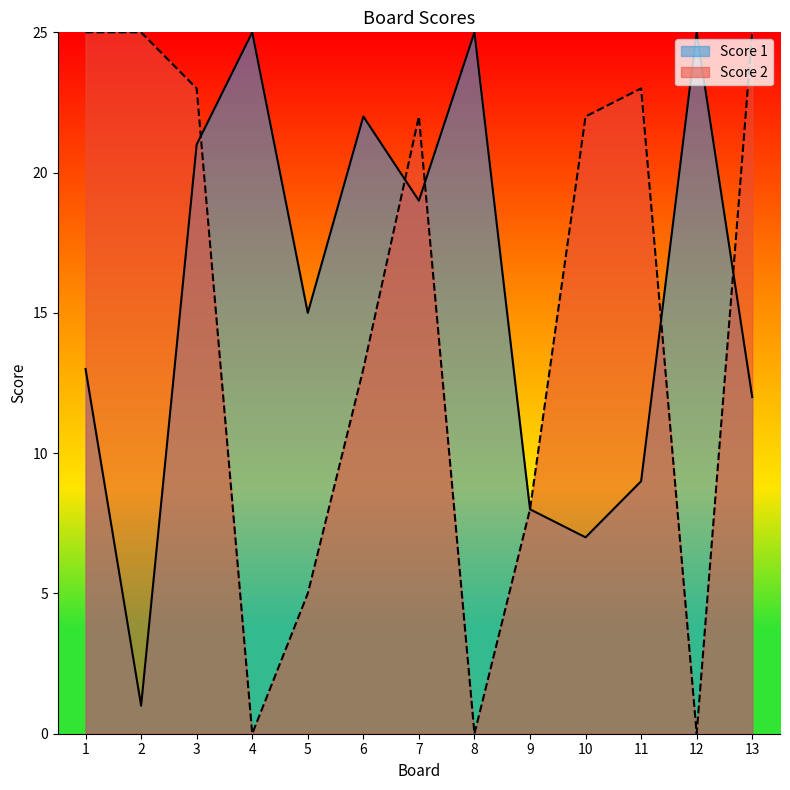

Between 8 and 13, which series saw the biggest shift?

Score 2